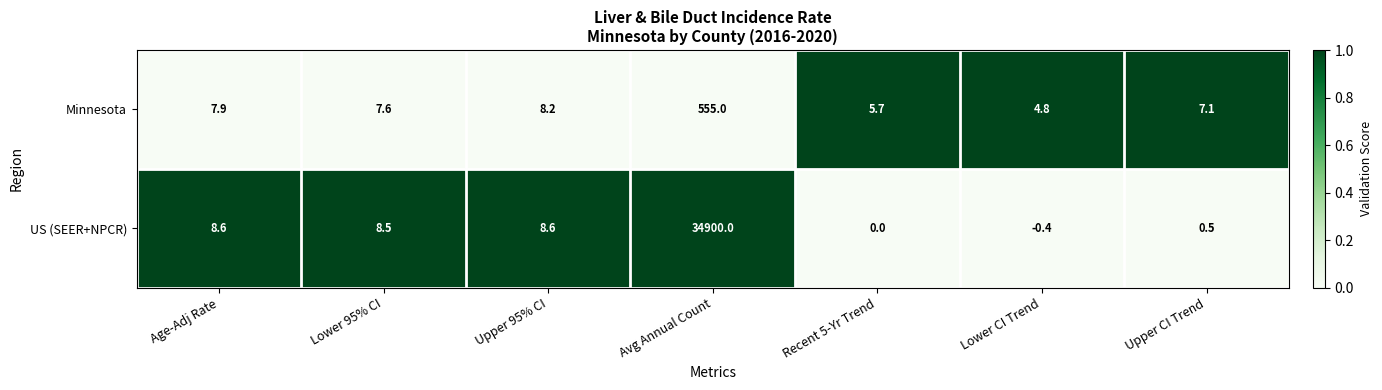

Rank the series by their maximum value, from highest to lowest.

US (SEER+NPCR), Minnesota